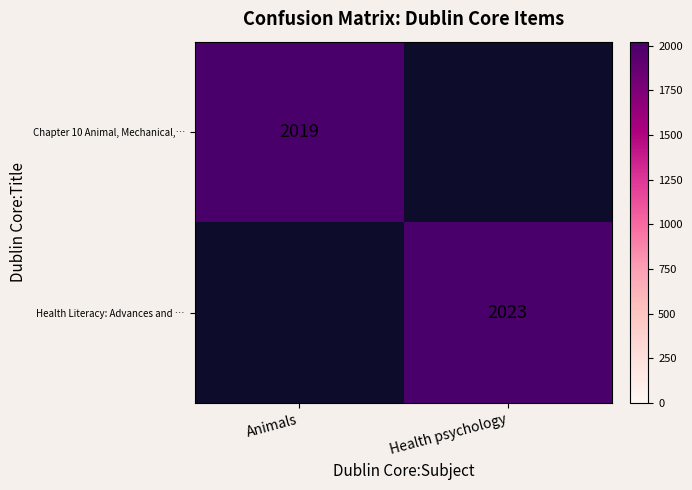

Between Health psychology and Animals, which is larger?

Animals